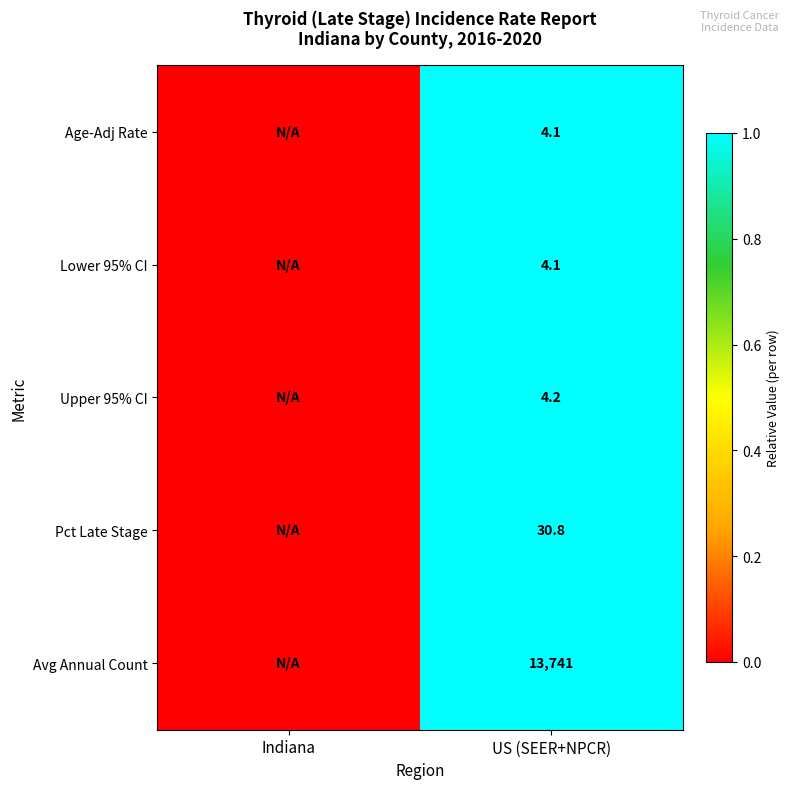

True or false: Age-Adj Rate has a value of 5.4 at US (SEER+NPCR).

False